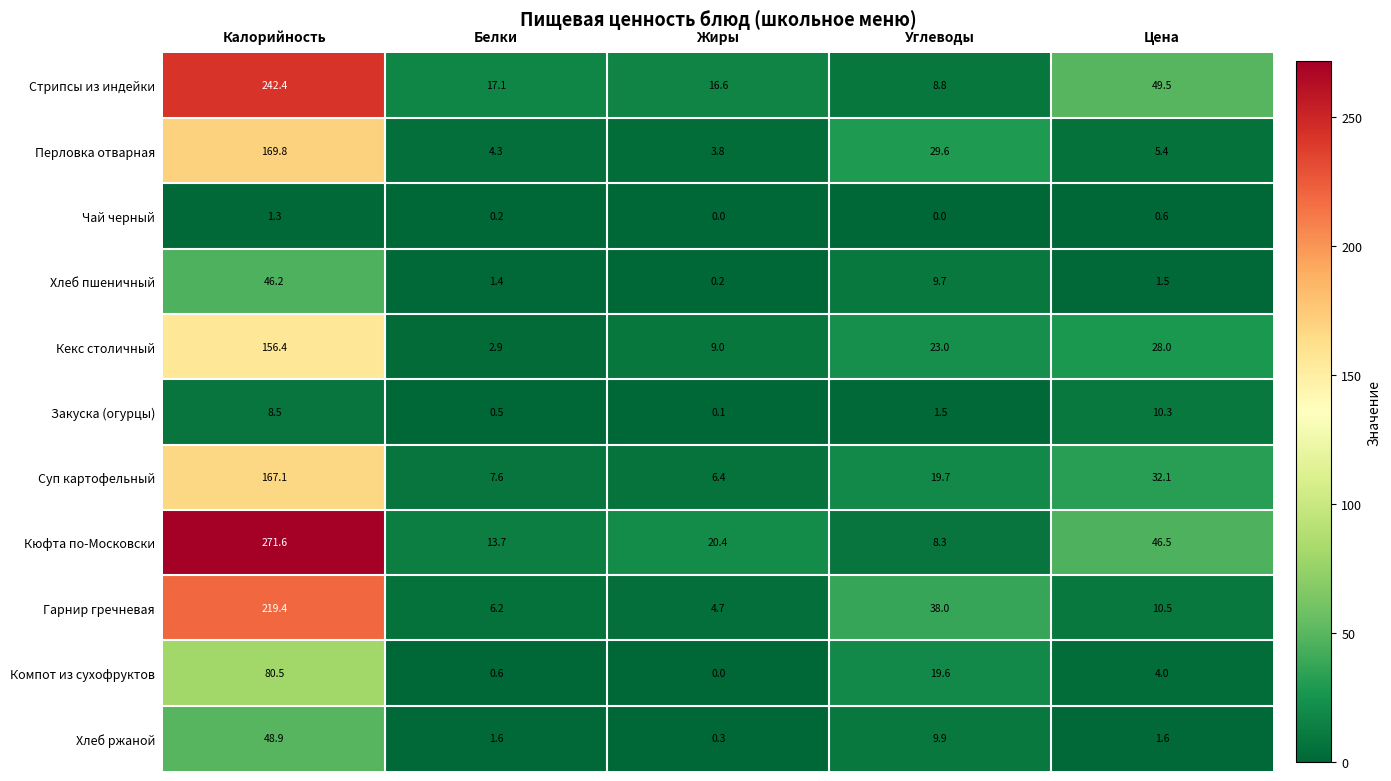

Which series changed the most between Углеводы and Цена?

Стрипсы из индейки